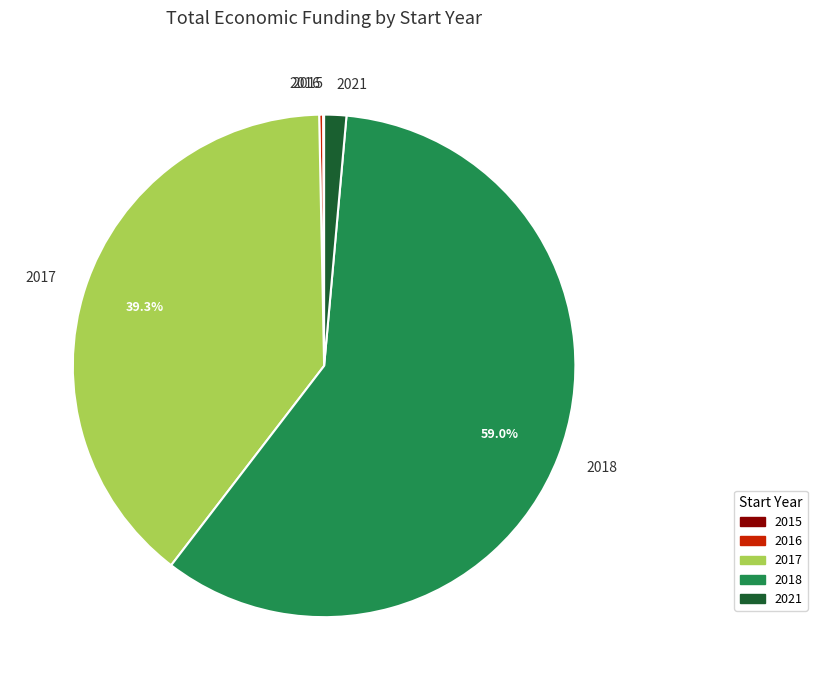

Is there a majority slice in this chart?

Yes